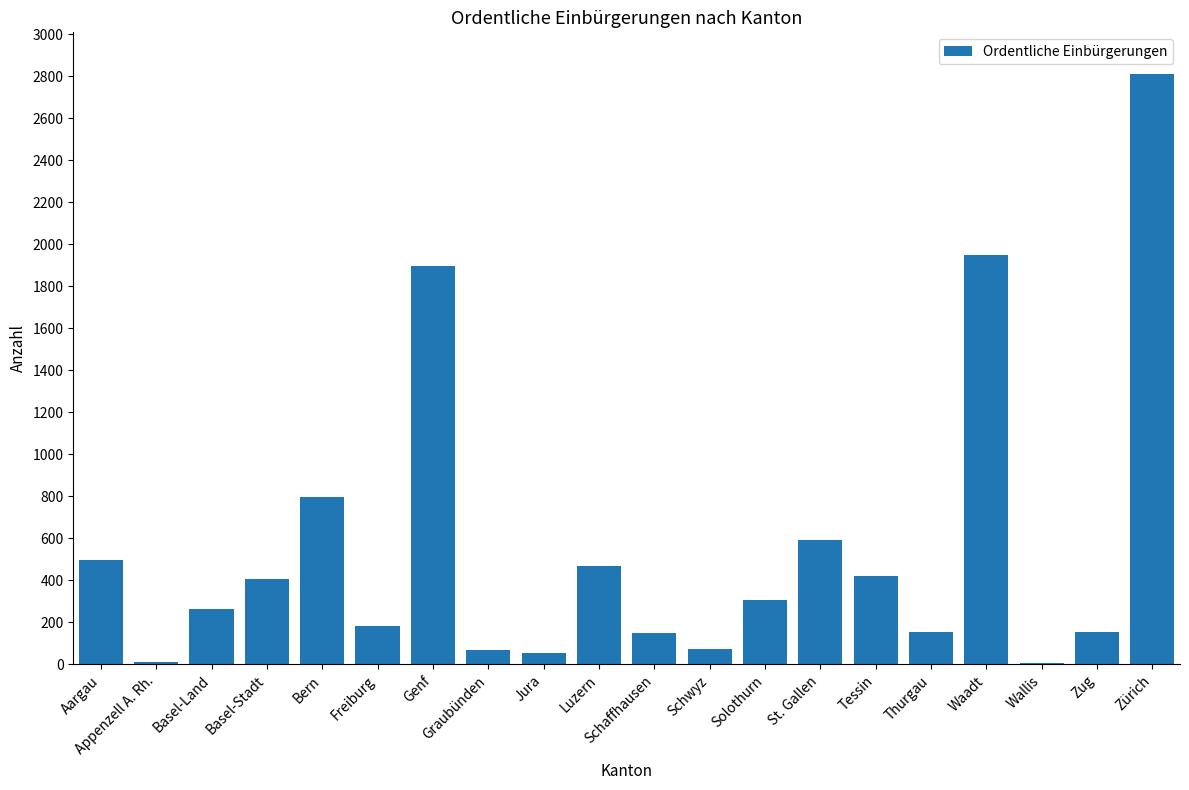

The value at Zürich is 2810. True or false?

True